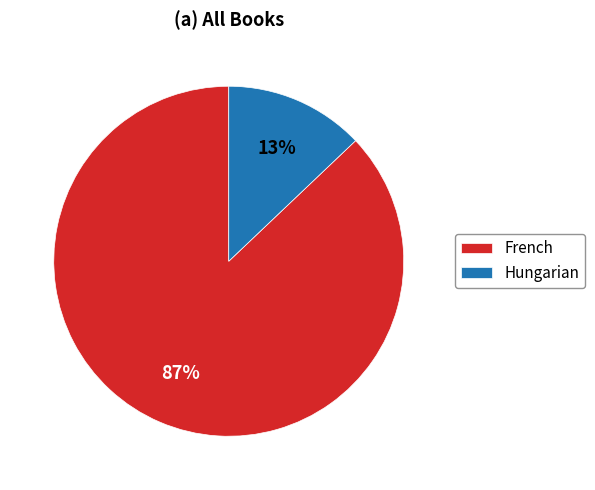

To the nearest percent, what percentage of the pie is Hungarian?

13%